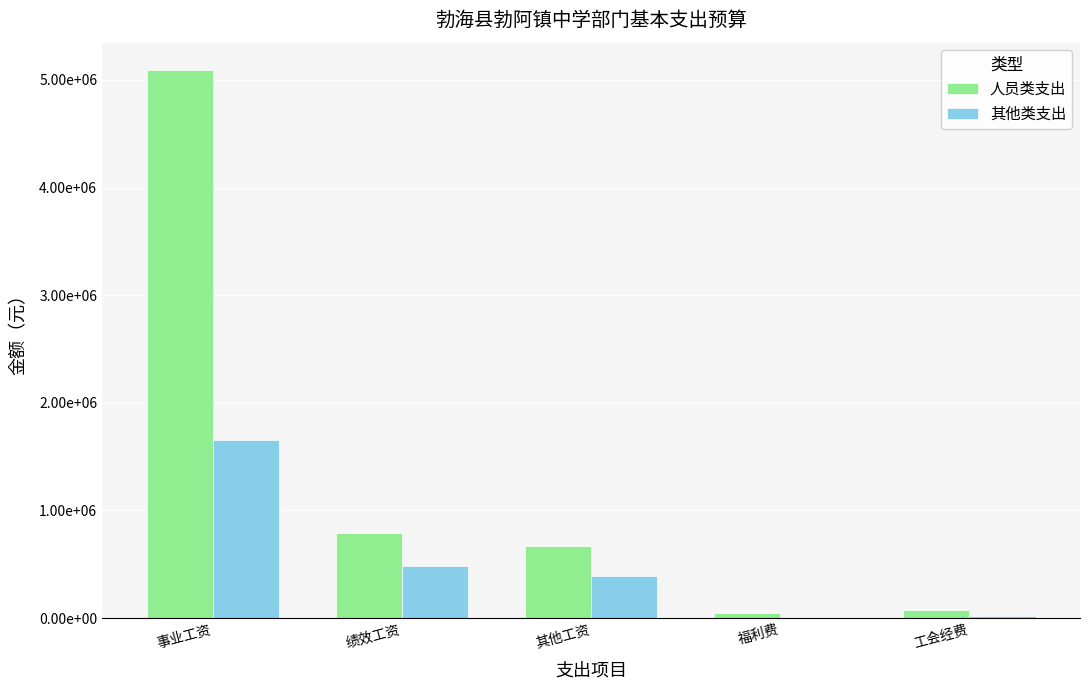

What is the value of the 其他类支出 bar at the 3rd from the left?

389953.2